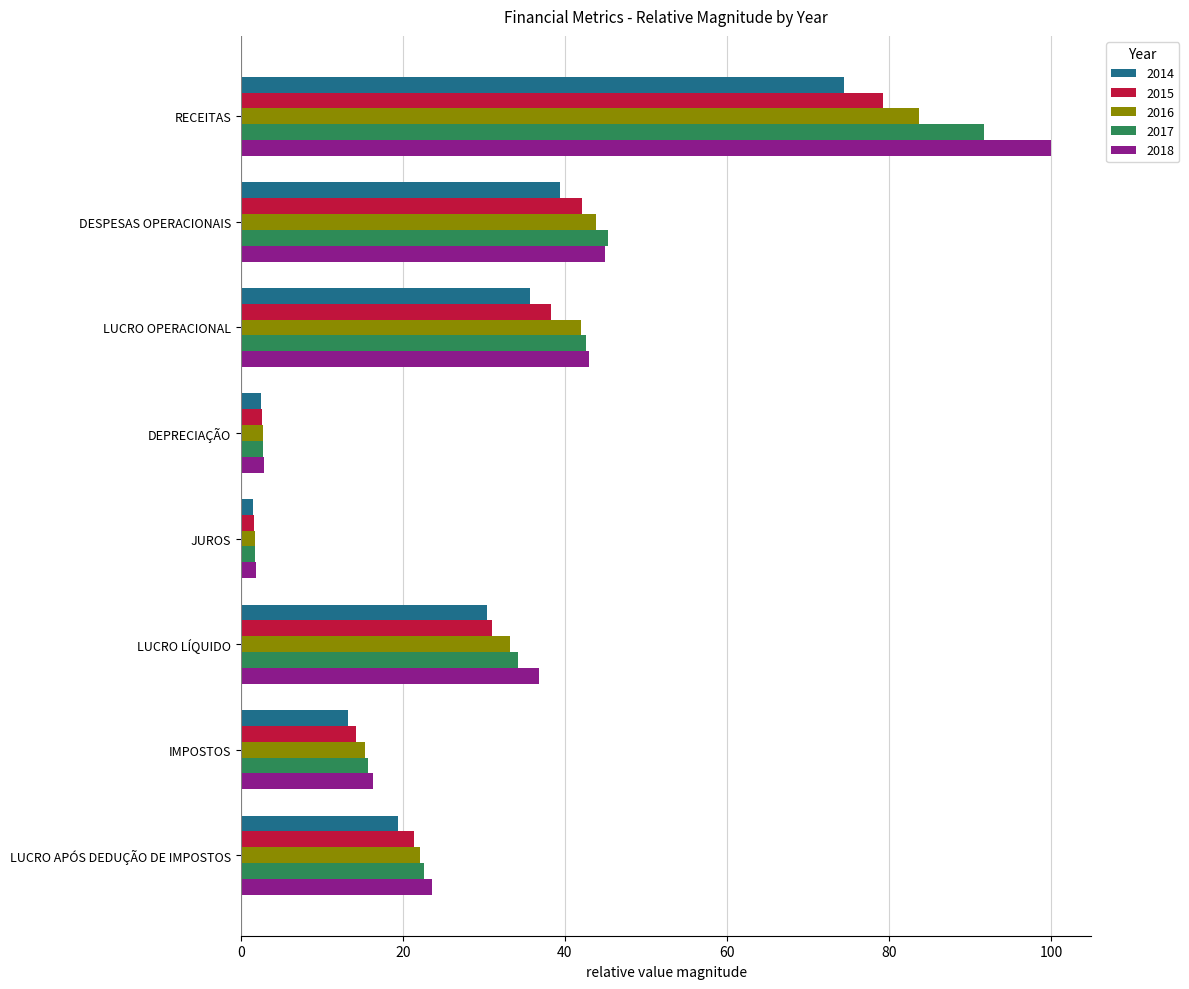

The 2015 series shows 1.6 at JUROS. True or false?

True